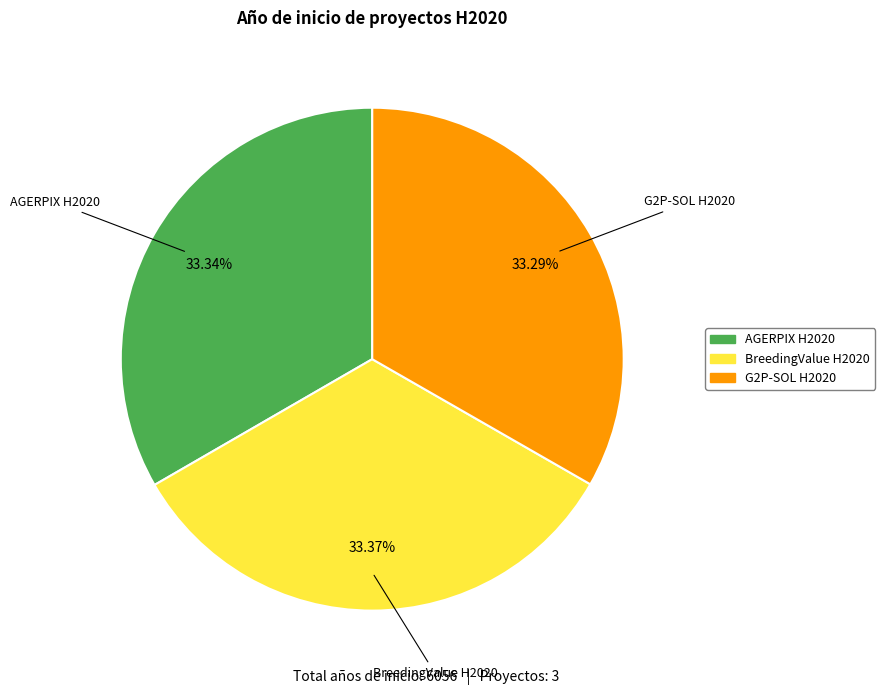

Approximately how many times larger is the value at G2P-SOL H2020 compared to AGERPIX H2020?

1.0